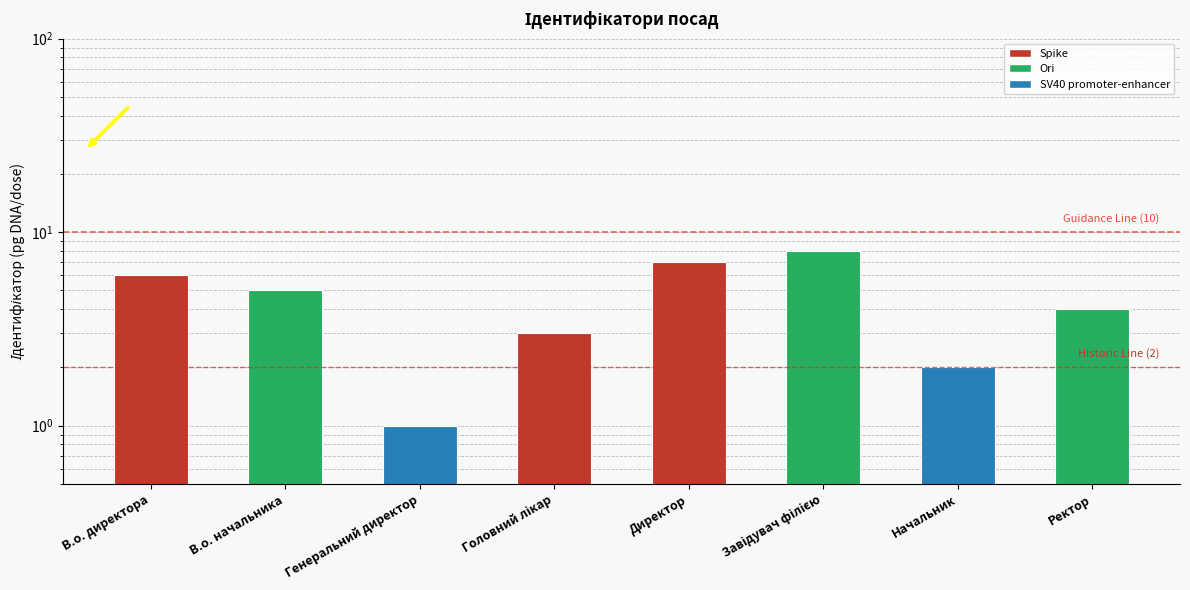

How many series are shown in this chart?

1